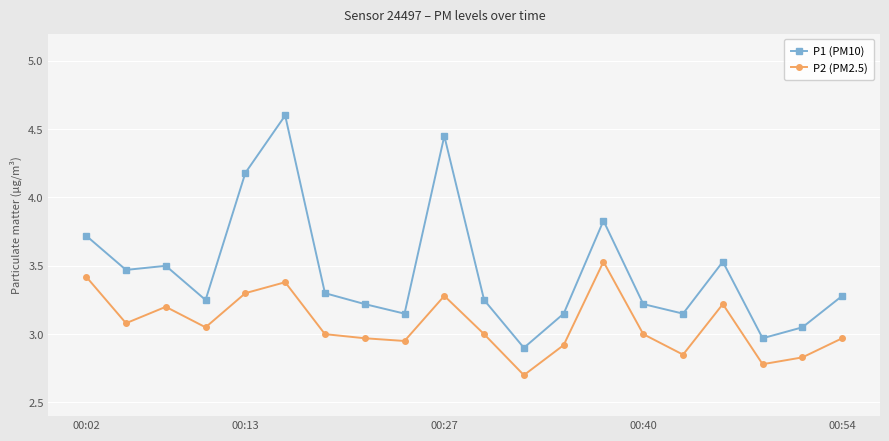

Which series has the widest spread of values?

P1 (PM10)